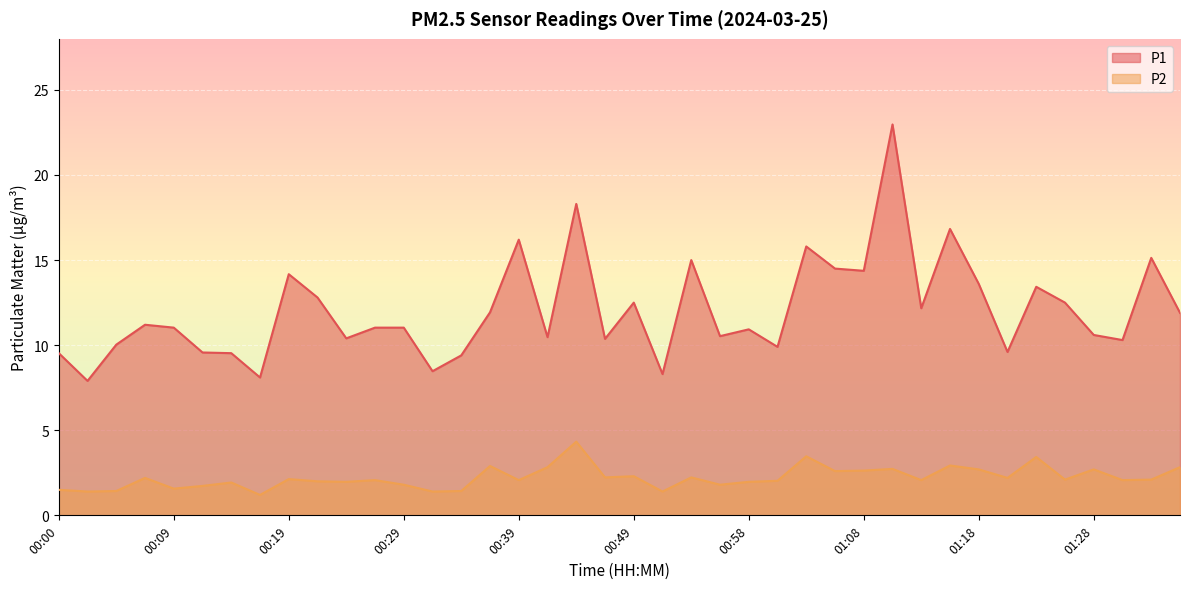

True or false: P2 and P1 cross at least once.

False